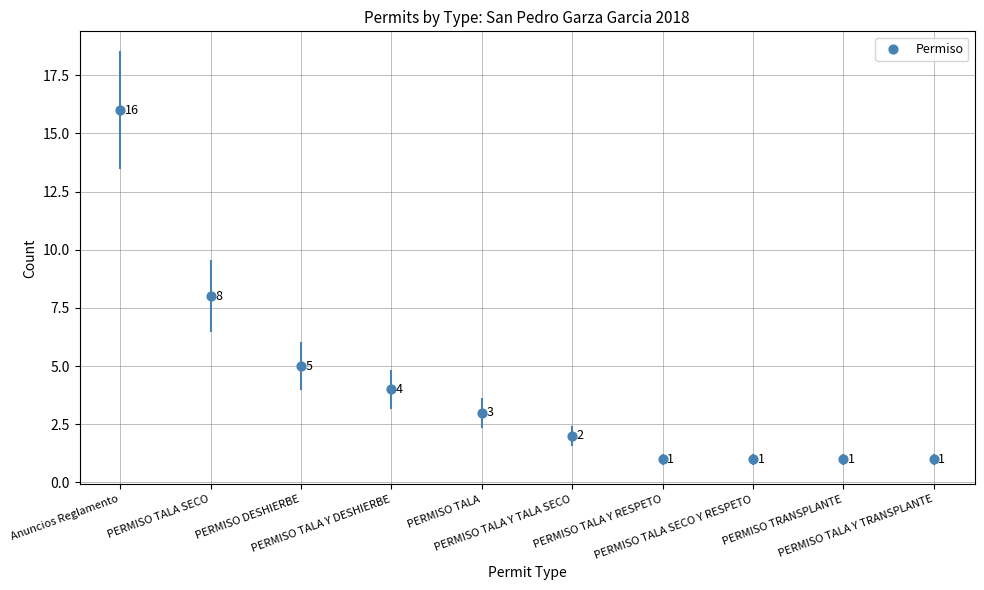

What Y value in the scatter plot is closest to 8?

8